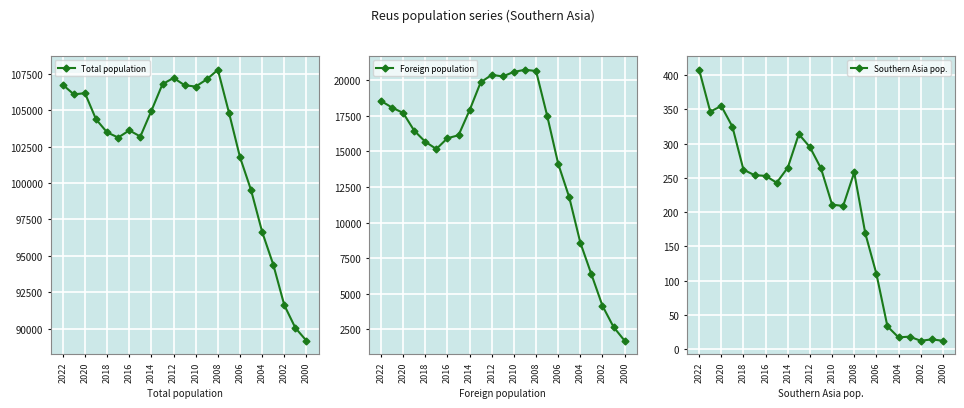

Which category has the lowest value in the Total population series?

2000